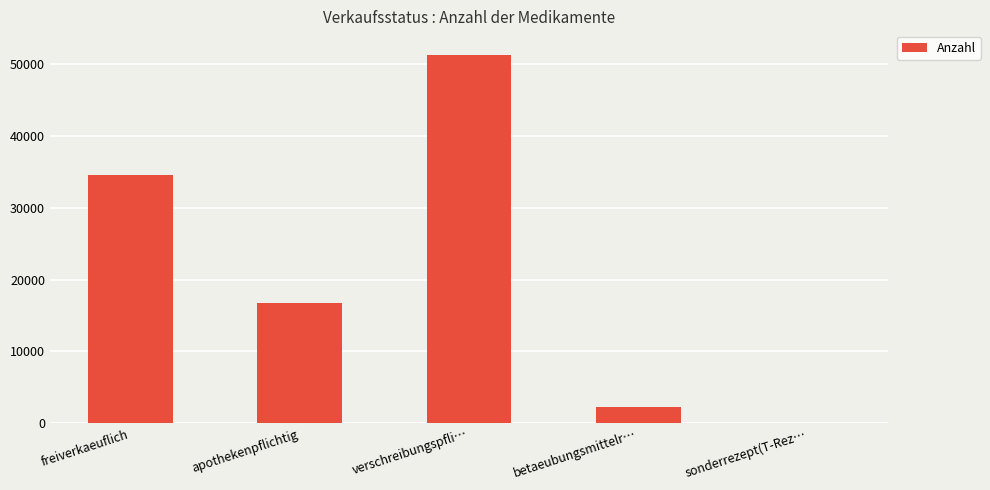

Is it true that the value at freiverkaeuflich is 48966?

False